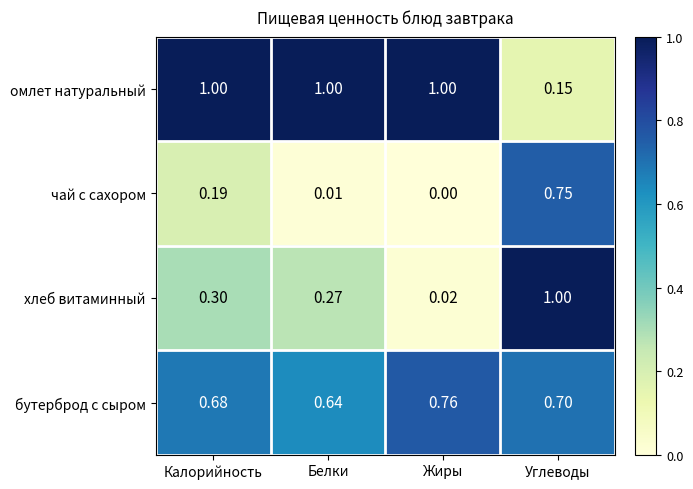

Is the value of хлеб витаминный at Жиры greater than the value of омлет натуральный at Жиры?

No